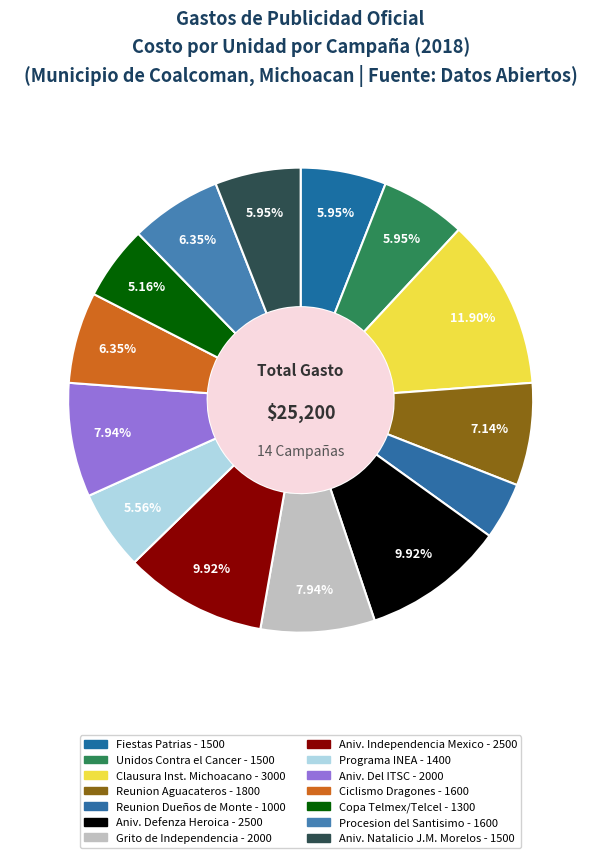

Count the number of slices in the pie.

14